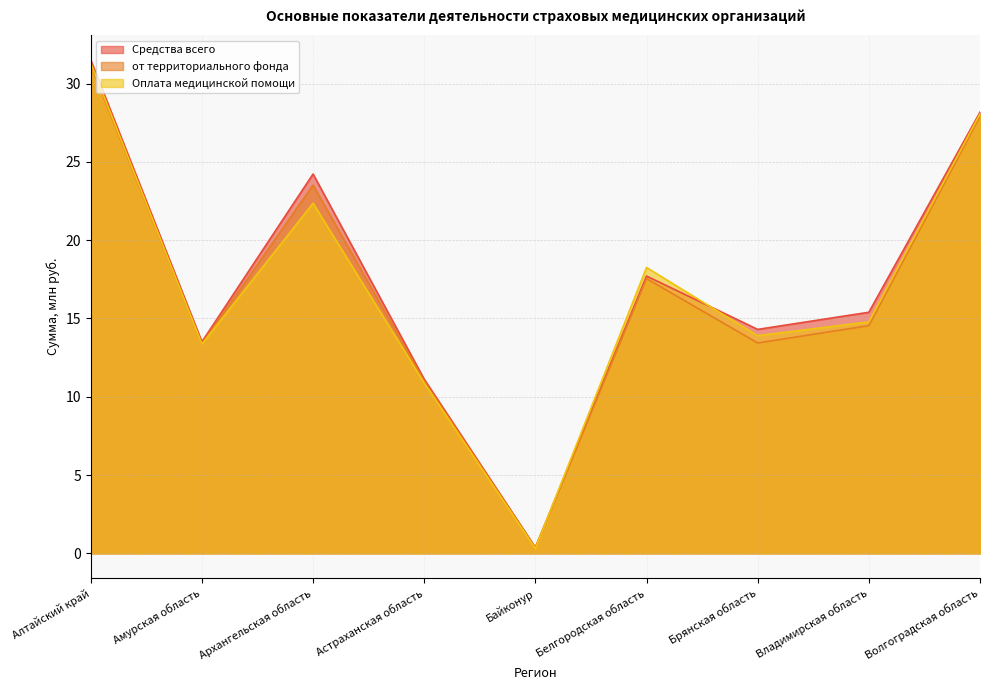

Does the chart display data point markers on the line(s)?

No